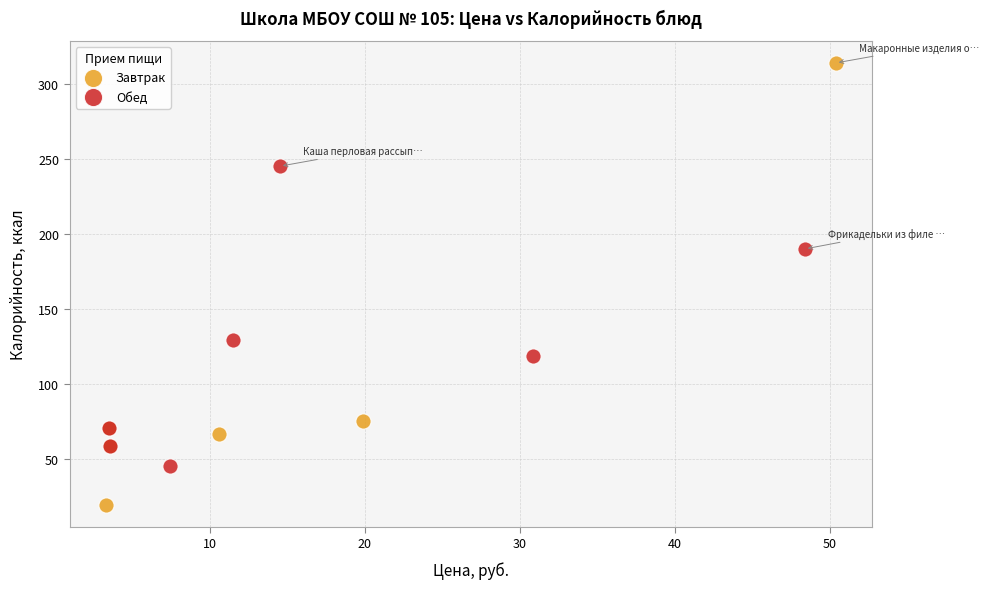

Which series contains the lowest Y value?

Завтрак